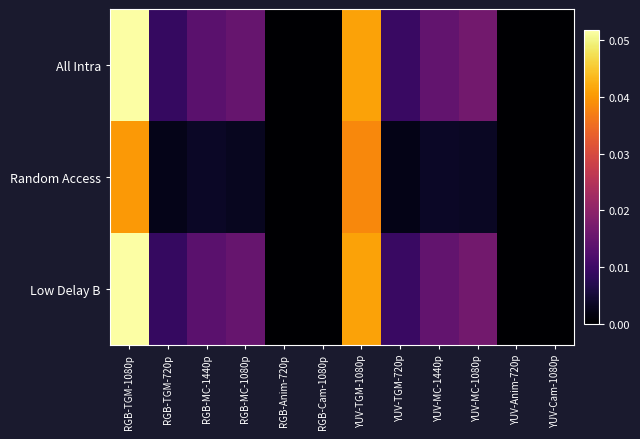

Between RGB-Anim-720p and YUV-MC-1440p, which series saw the biggest shift?

All Intra